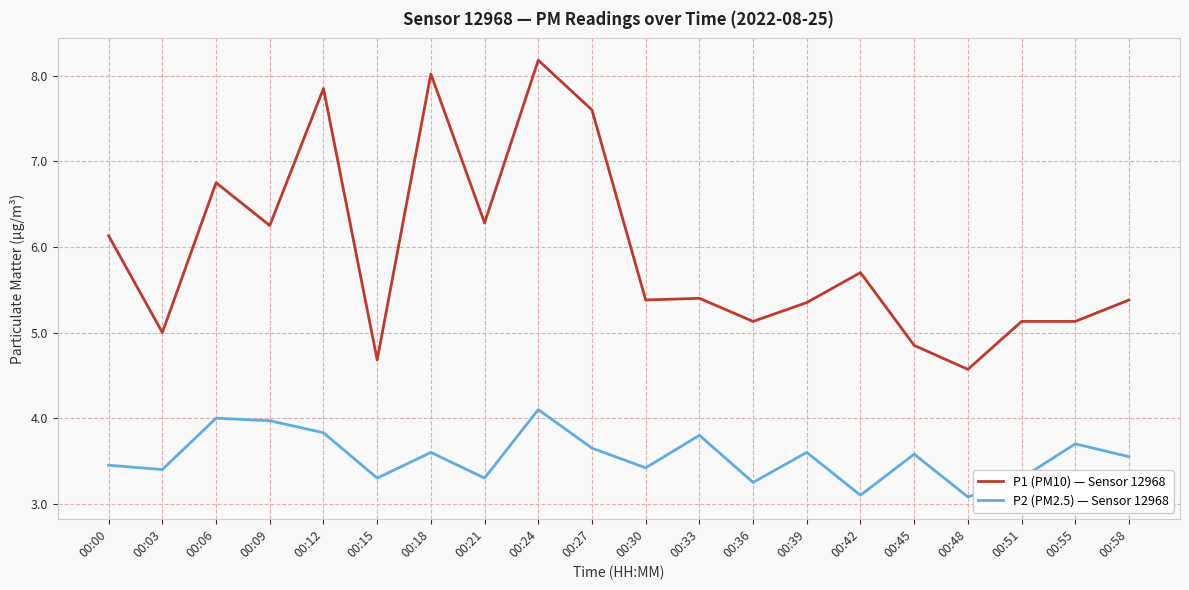

Rank the series by their average value, from highest to lowest.

P1 (PM10) — Sensor 12968, P2 (PM2.5) — Sensor 12968